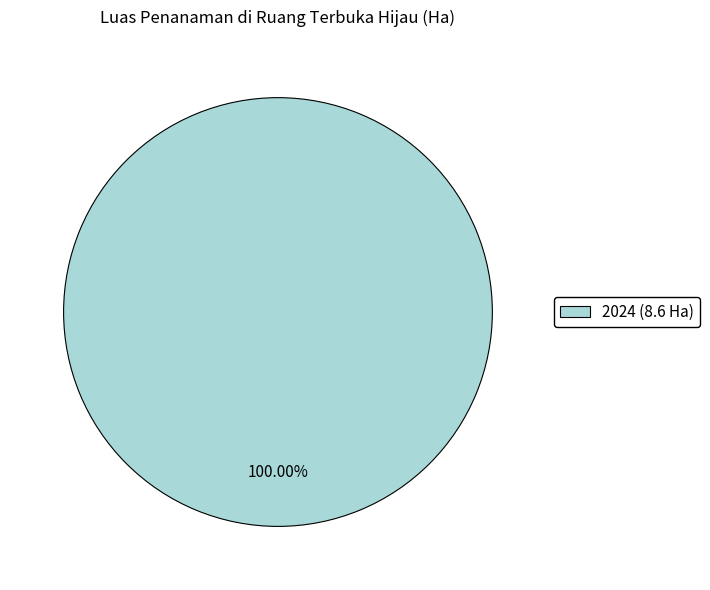

Rank the categories by value from lowest to highest.

2024 (8.6 Ha)